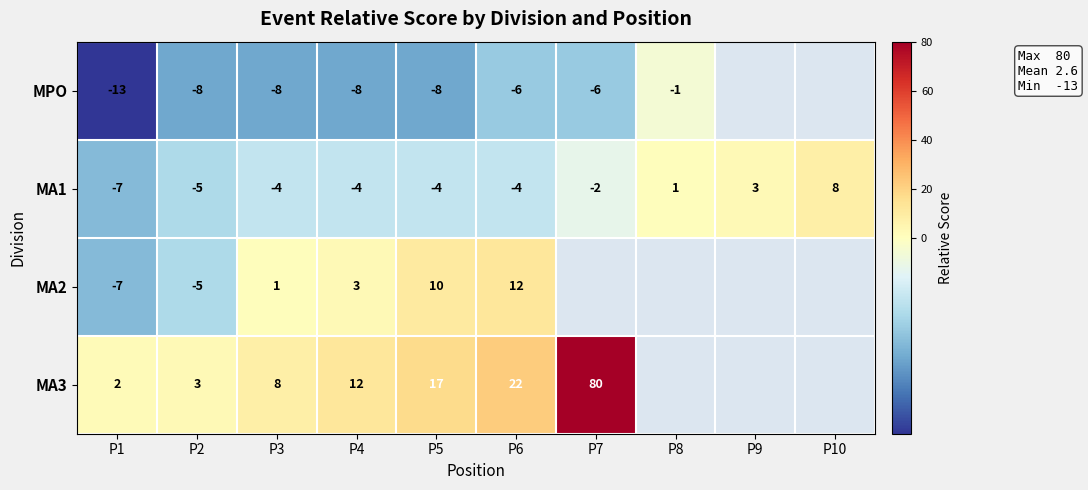

Is it true that MA3 equals 22 at P6?

True